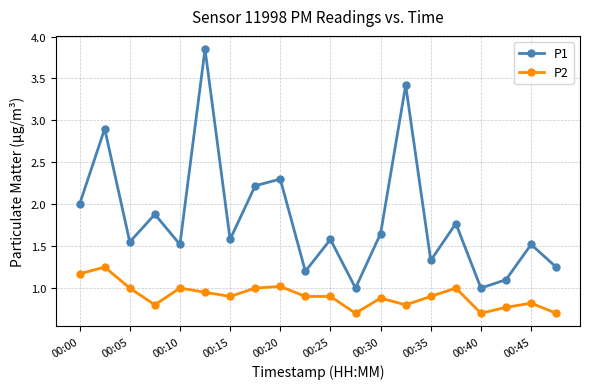

True or false: P1 and P2 intersect in this chart.

False